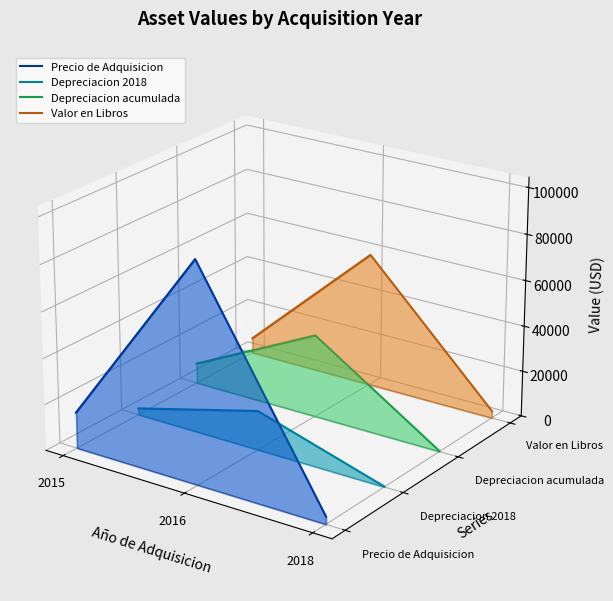

What are all the series names shown in the legend?

Precio de Adquisicion, Depreciacion 2018, Depreciacion acumulada, Valor en Libros